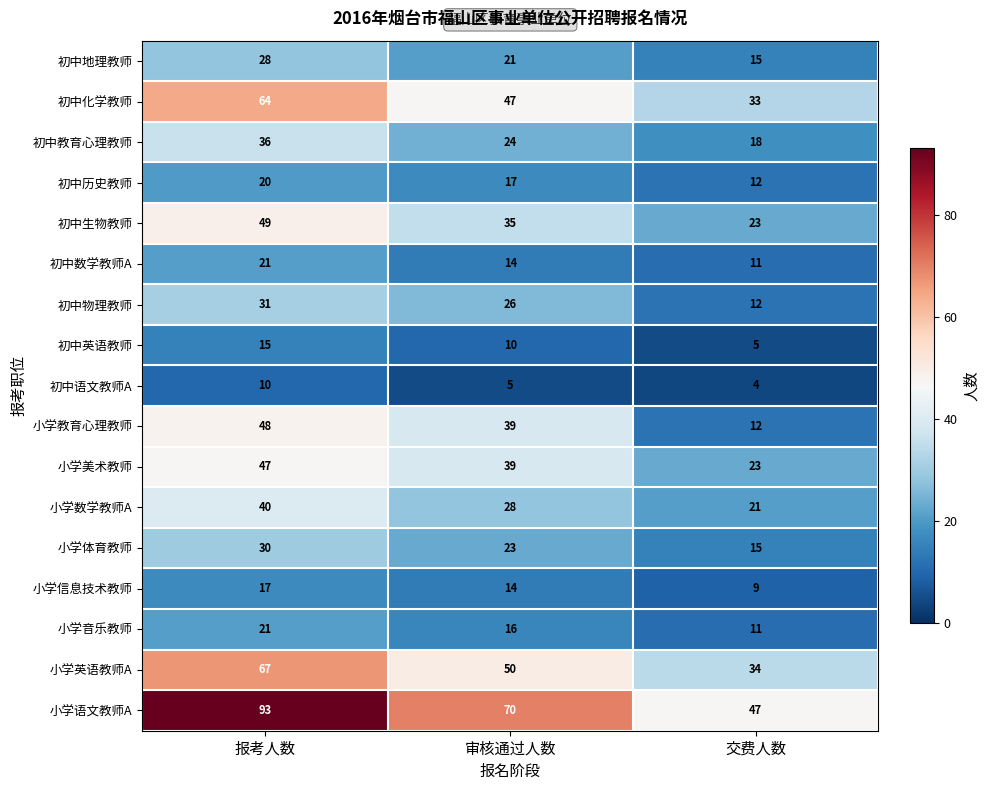

What is the sum of all 小学音乐教师 values?

48